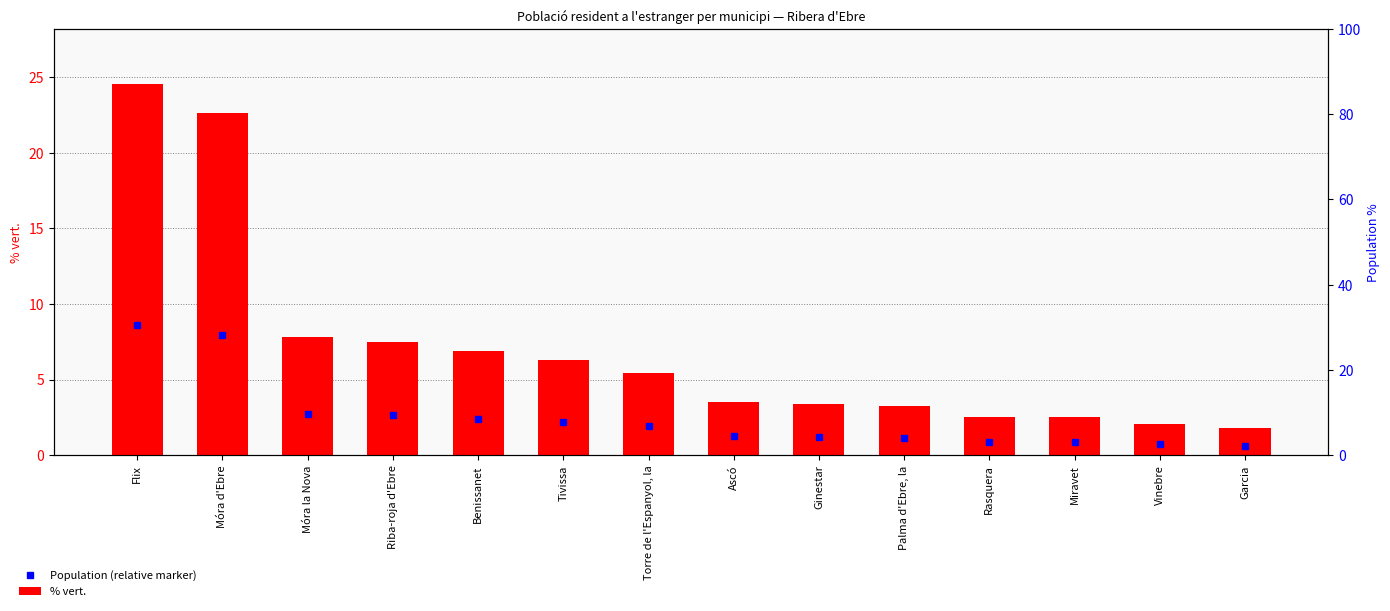

How many distinct data groups are displayed?

2